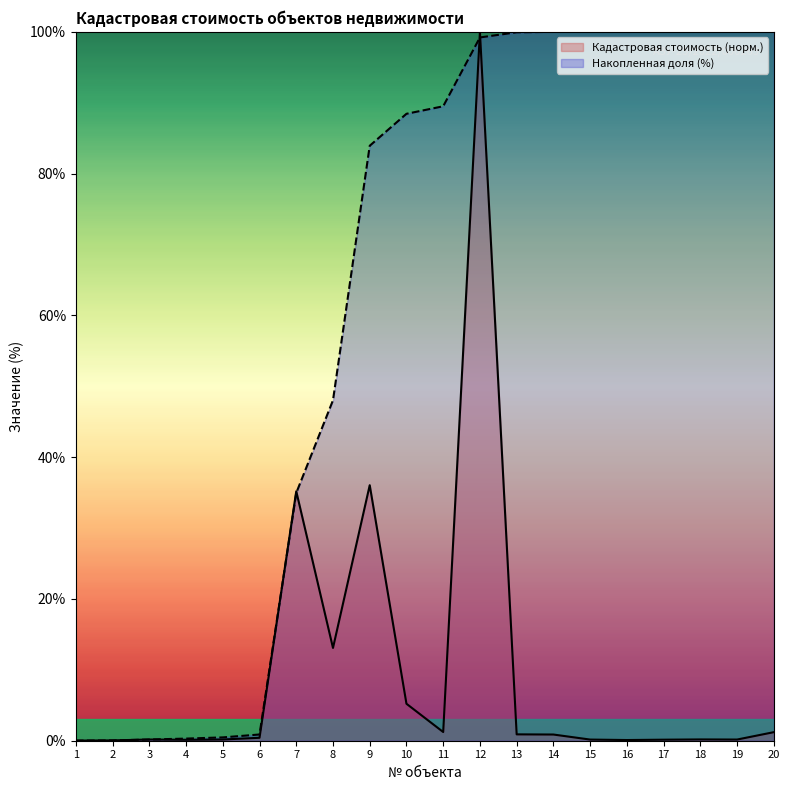

The value of Накопленная доля (%) at 9 is 143.8. True or false?

False